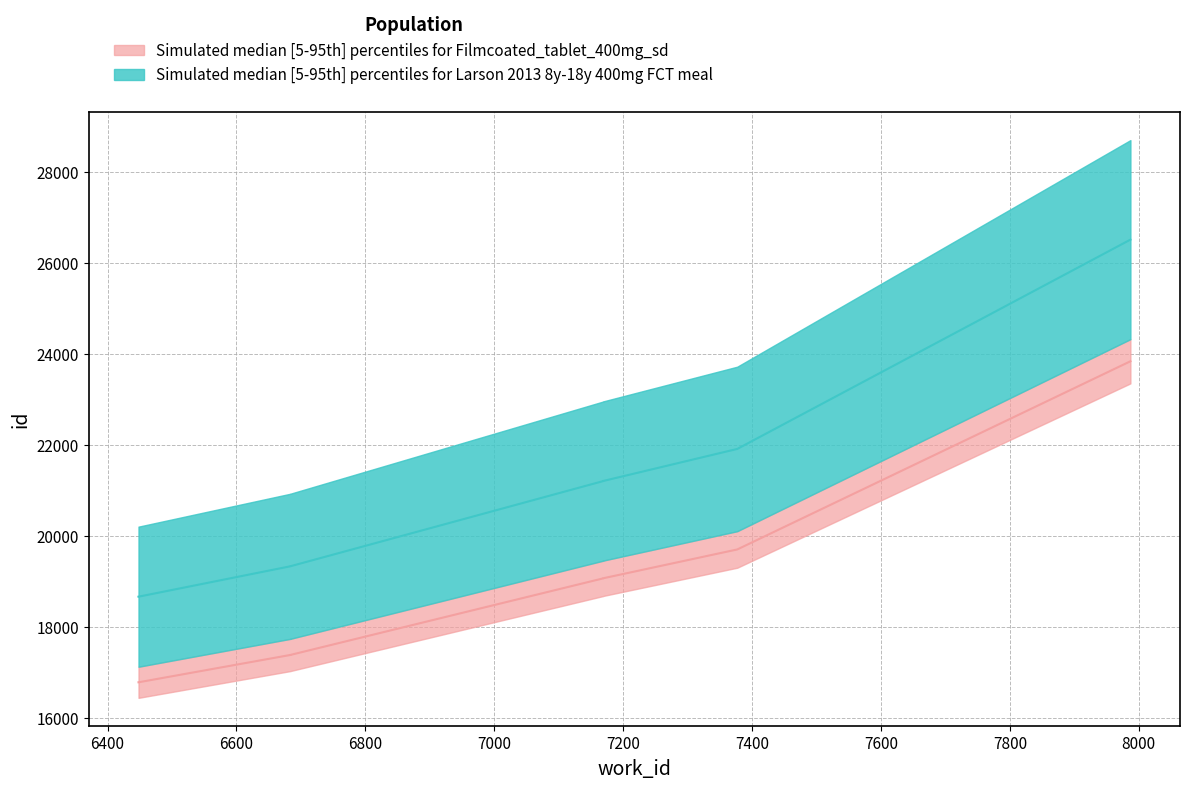

At which label does id_lower reach its minimum?

6448